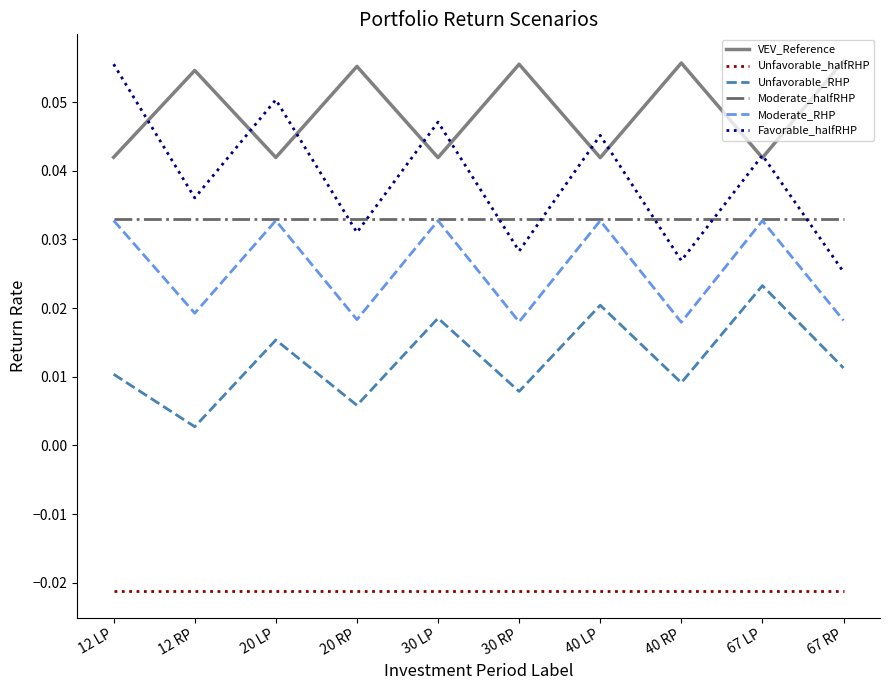

Count the number of categories in the chart.

10